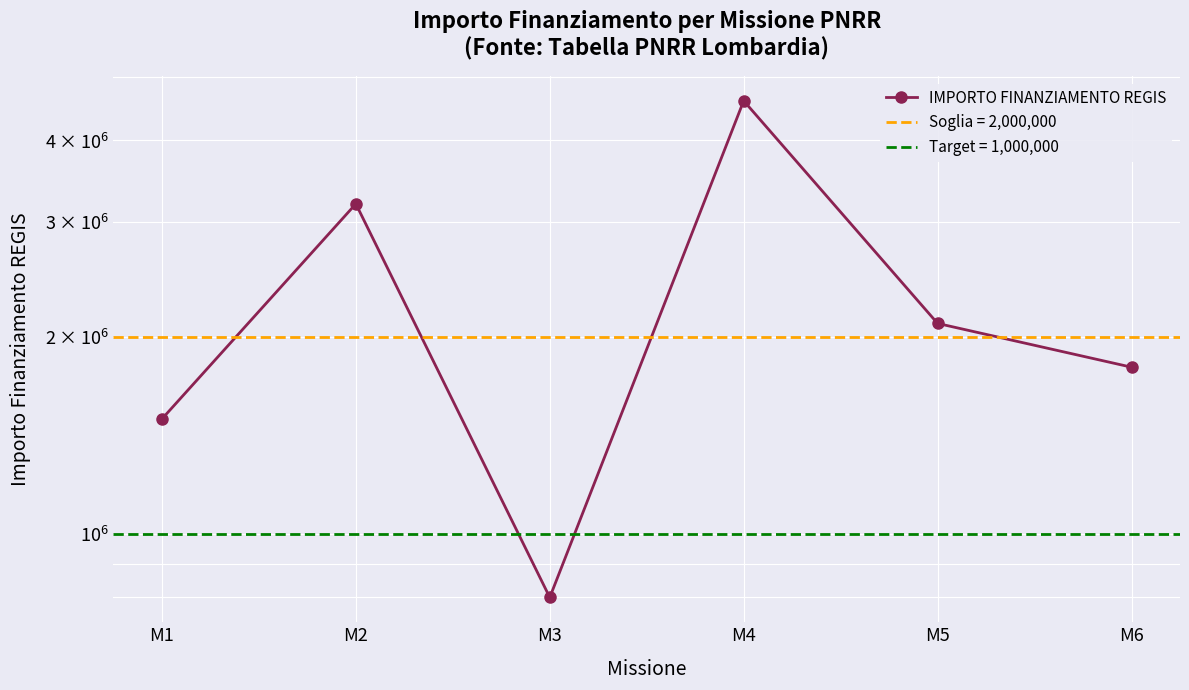

What value does the data have at M4?

4600000